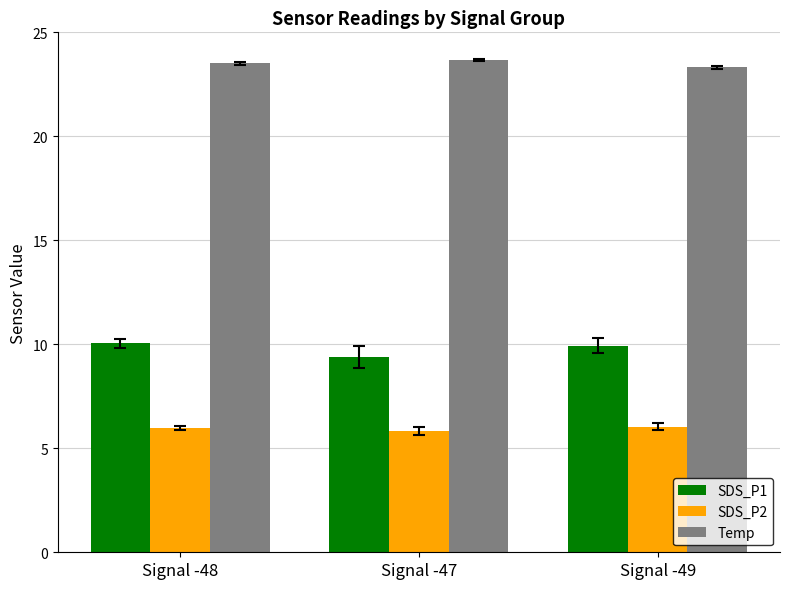

What is the maximum value shown in the chart?

23.7